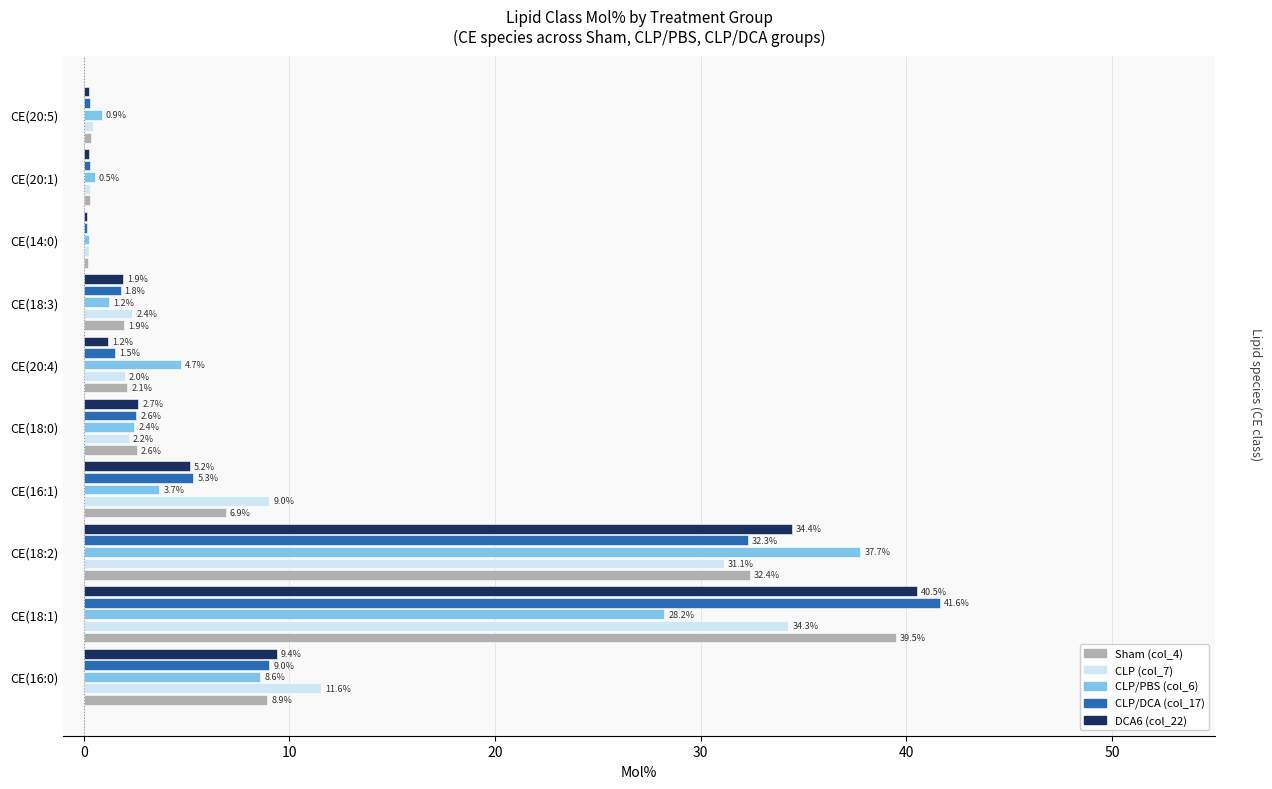

Is the value of Sham (col_4) at CE(20:1) greater than the value of DCA6 (col_22) at CE(18:2)?

No